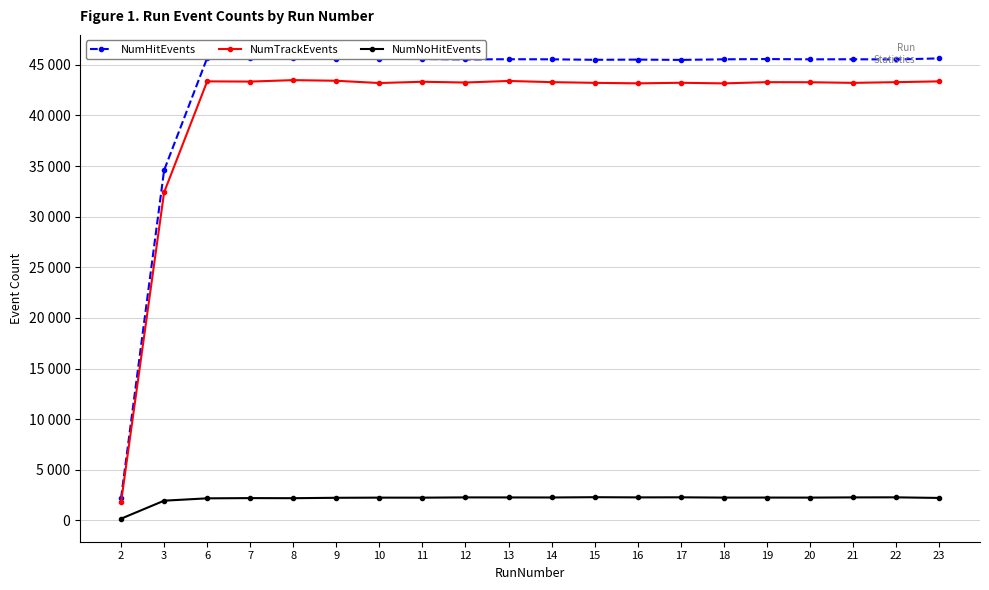

What is the difference between the highest and lowest values at 22?

43254